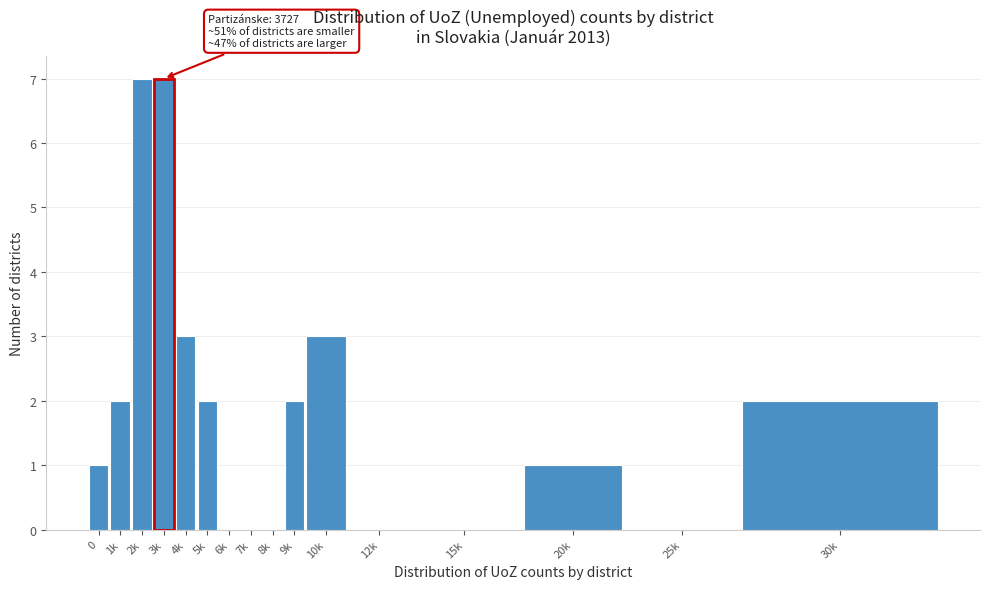

Reading left to right, list all the values displayed in this chart.

0=1	1k=2	2k=7	3k=7	4k=3	5k=2	6k=0	7k=0	8k=0	9k=2	10k=3	12k=0	15k=0	20k=1	25k=0	30k=2